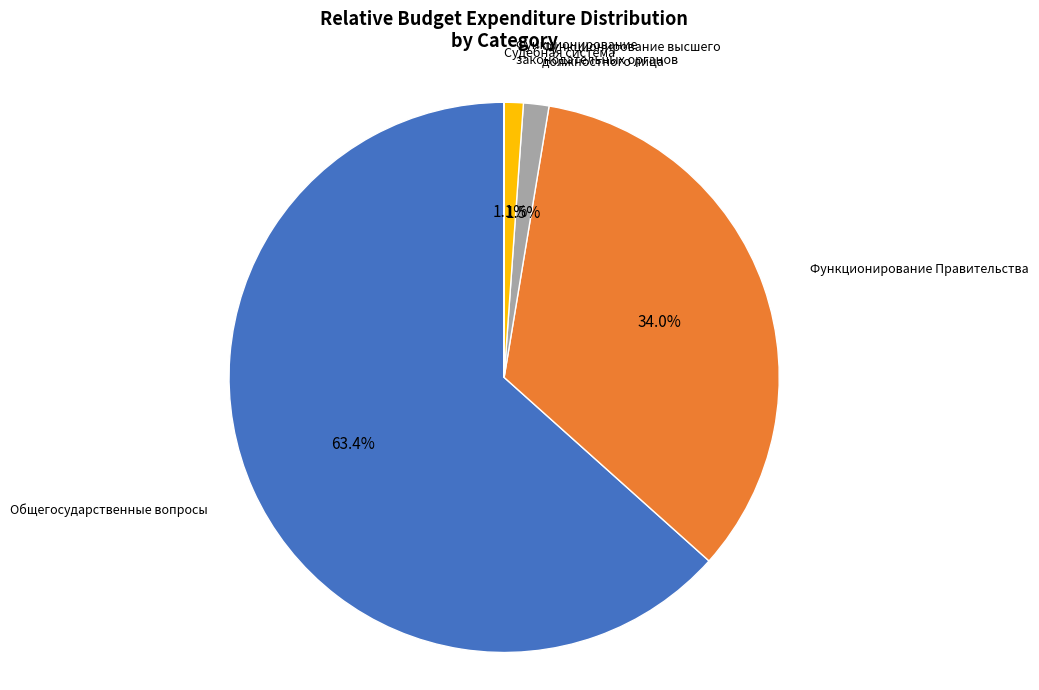

What percentage is NOT represented by Функционирование законодательных органов?

98.9%